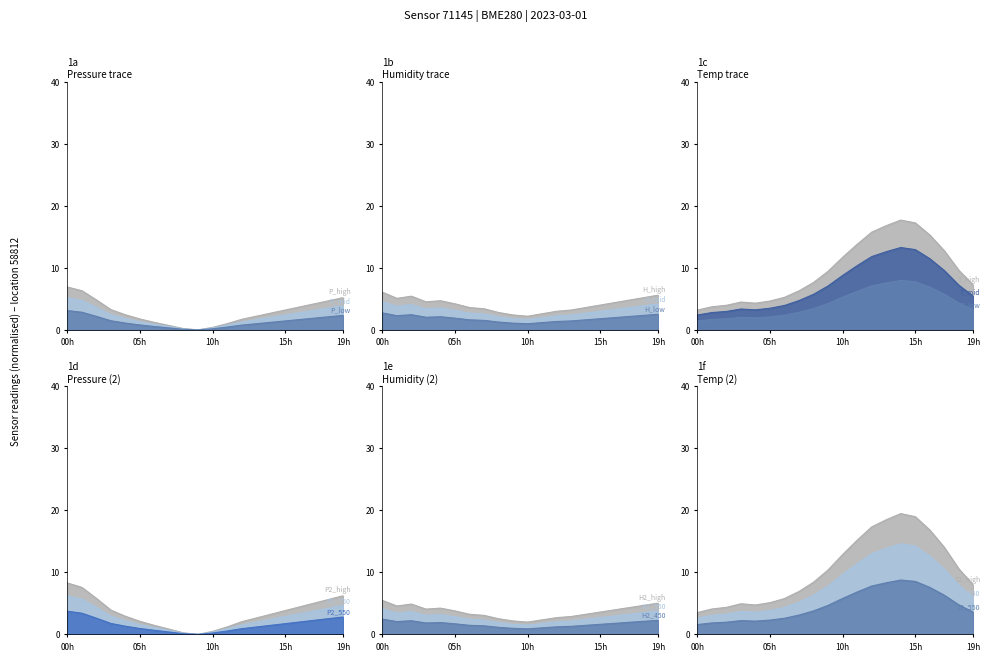

What is the label of the 3rd point from the right?

17:00